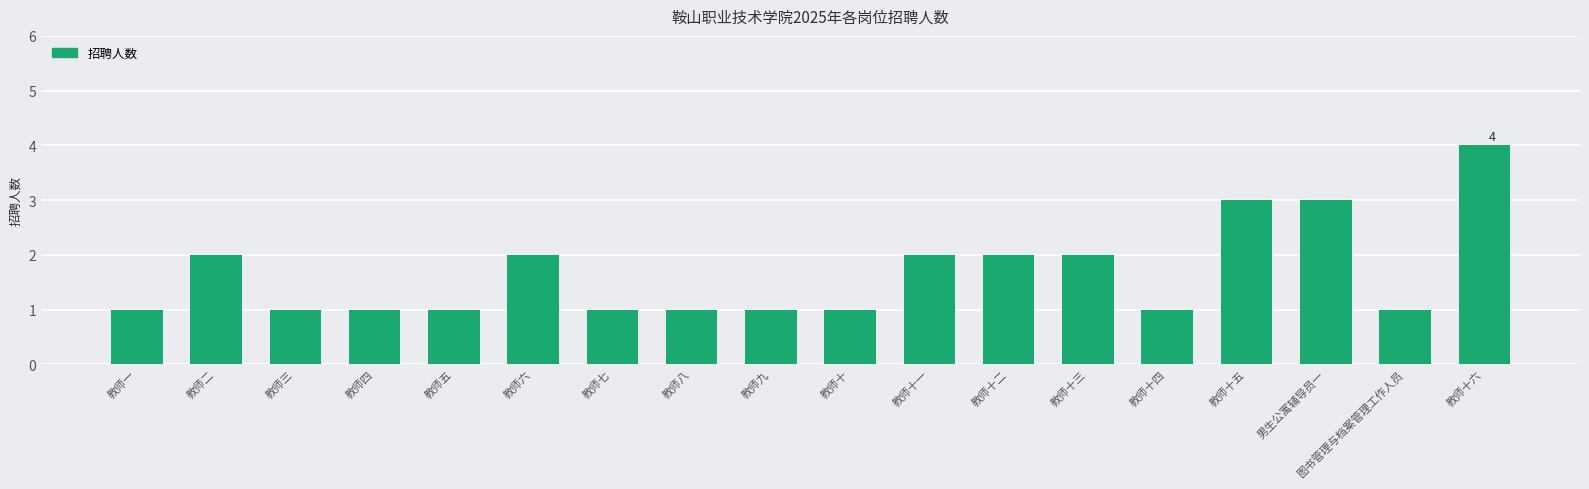

Are the bars grouped side by side (vs. stacked)?

No